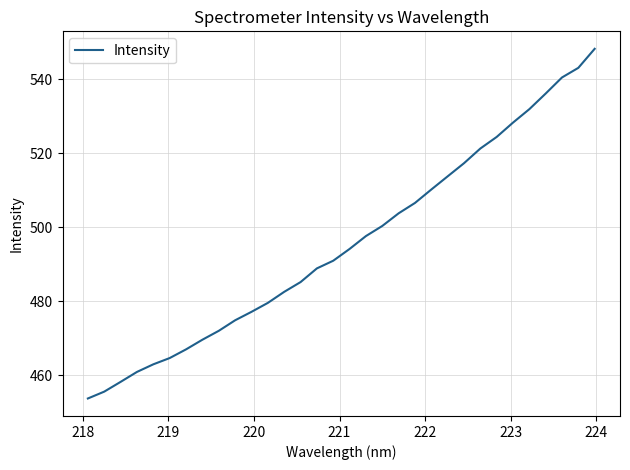

What is the maximum value shown in the chart?

548.3